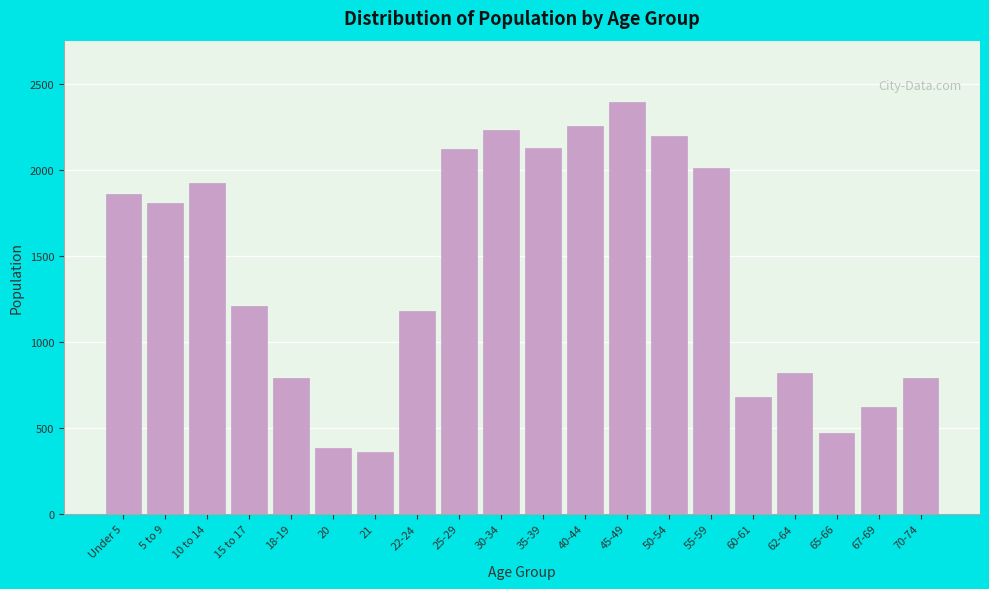

Is it true that the value at 15 to 17 is 1207?

True